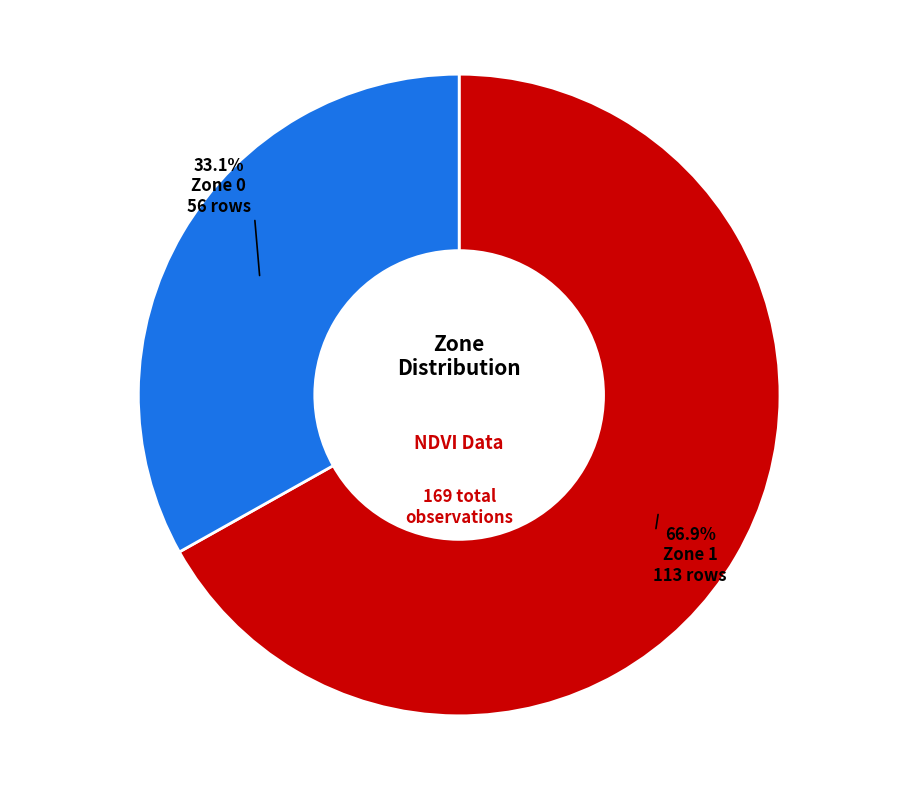

Between Zone 0 and Zone 1, which is larger?

Zone 1